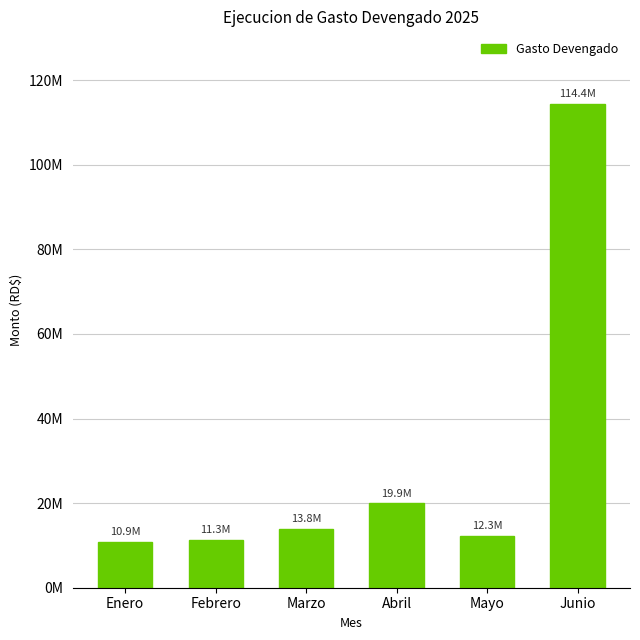

What is the average value?

30430485.6